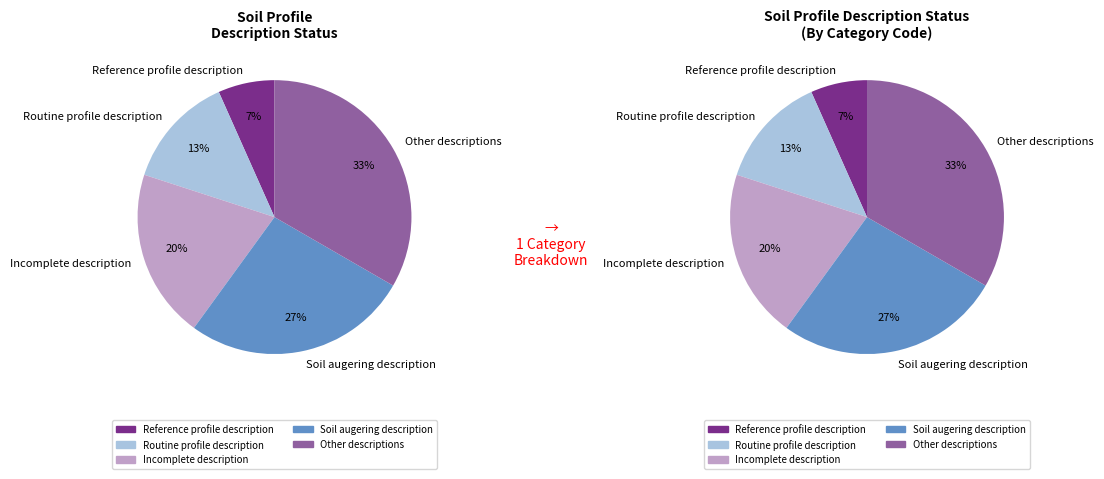

To the nearest percent, what is the combined percentage of Reference profile description and Other descriptions?

40%